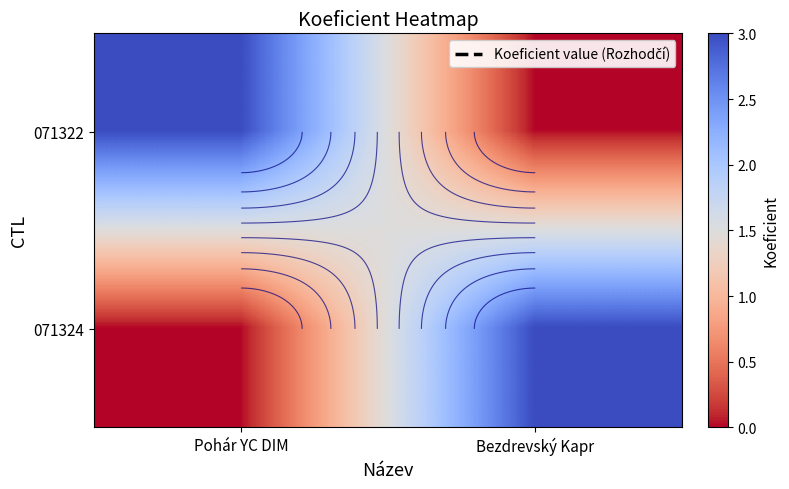

At which label is 071322 closest to 1?

Bezdrevský Kapr